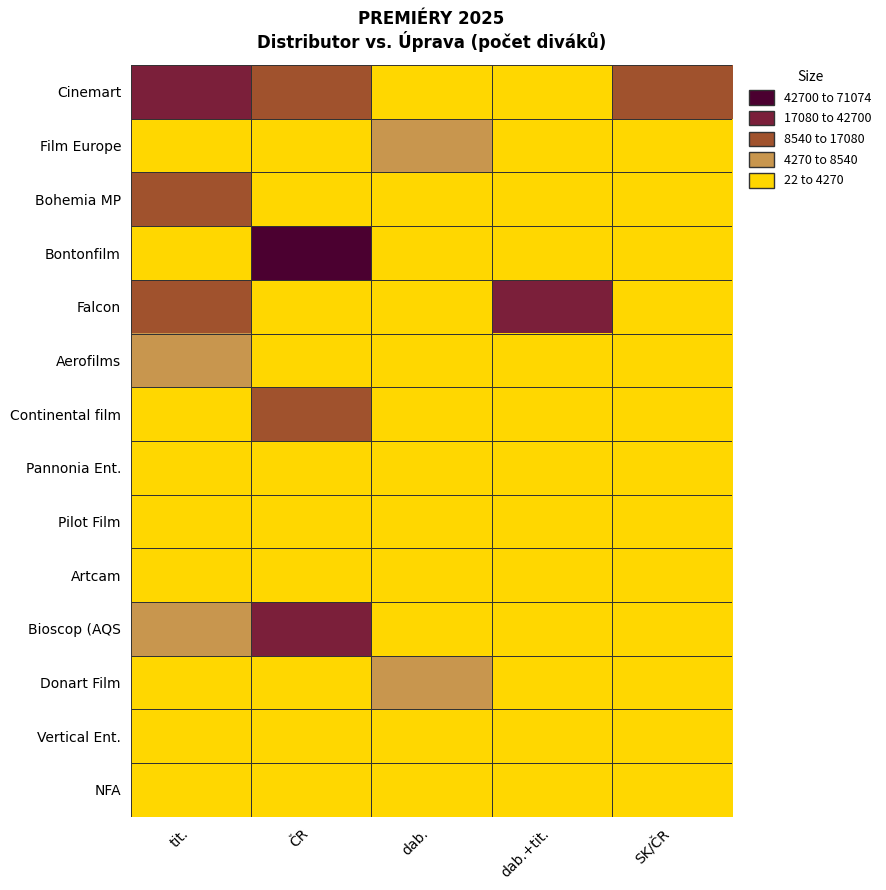

What is the greatest value displayed?

71074